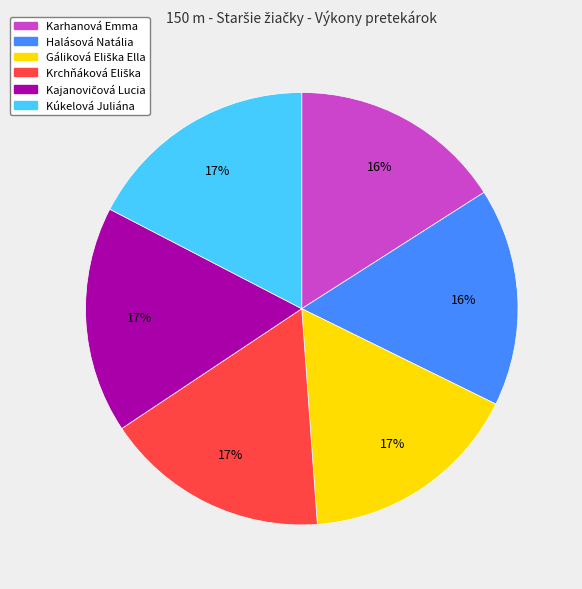

Do Kúkelová Juliána and Karhanová Emma together represent more than half of the pie?

No